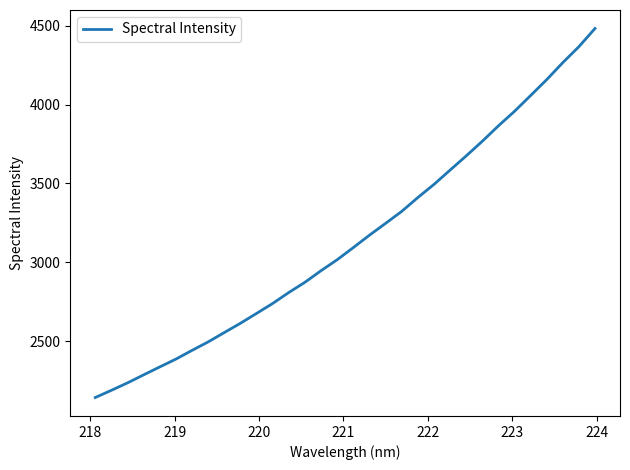

What is the minimum value shown in the chart?

2142.0